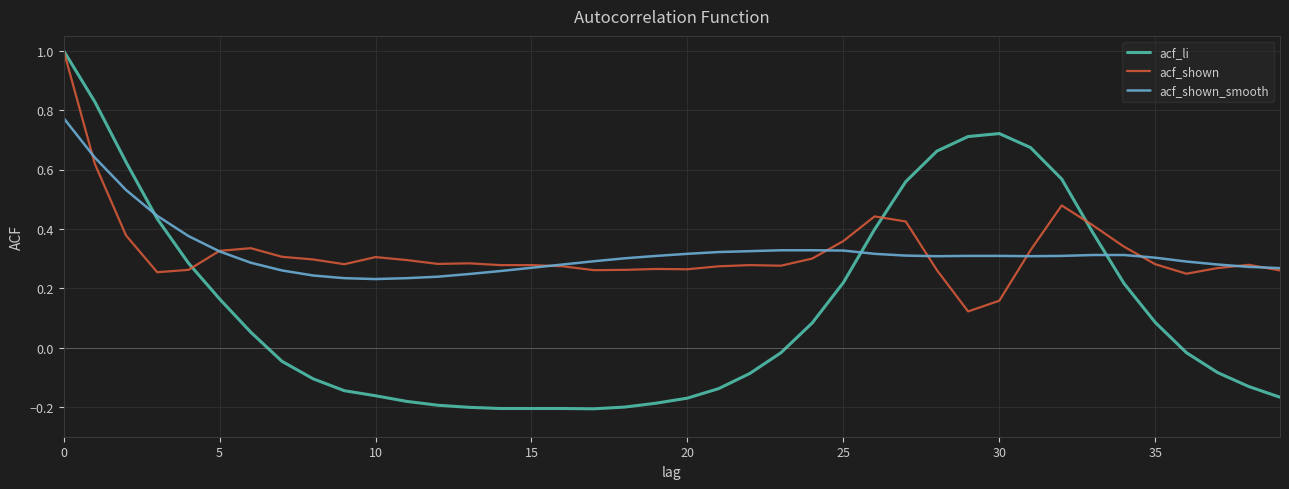

What are all the series names shown in the legend?

acf_li, acf_shown, acf_shown_smooth